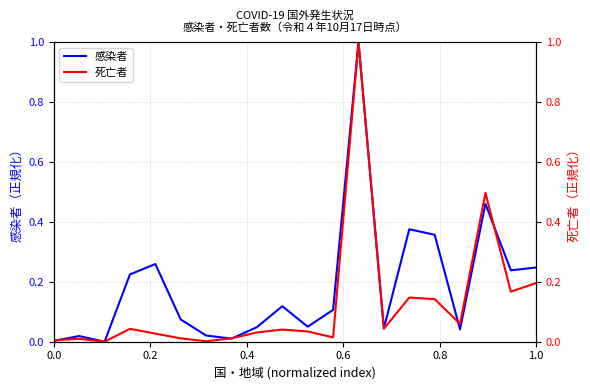

What is the maximum value for 感染者?

1.0